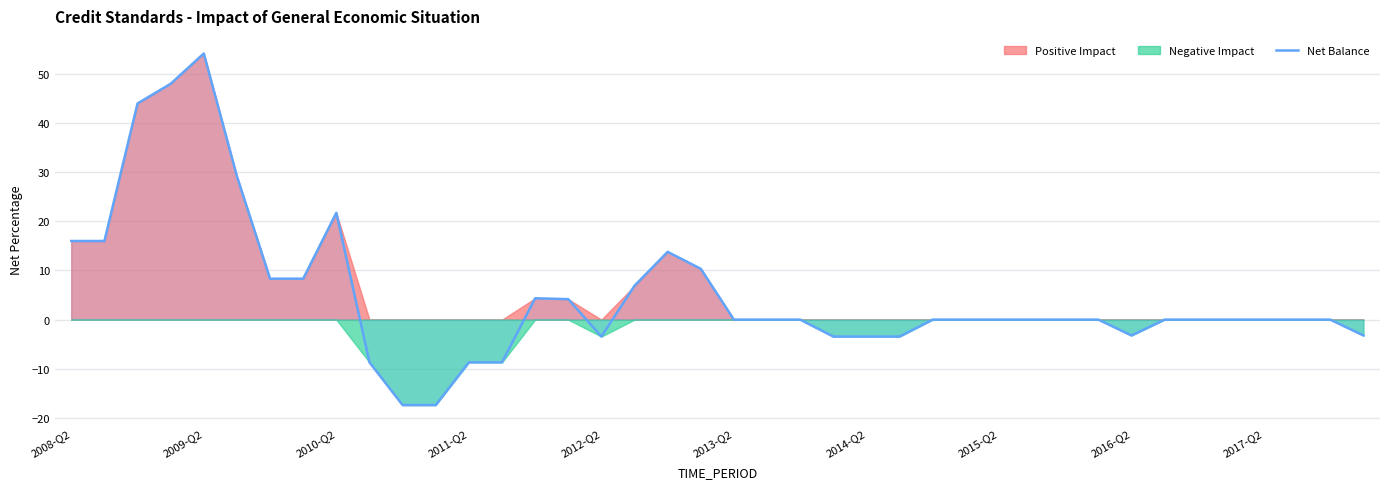

At which label does the data first exceed 0?

2008-Q2